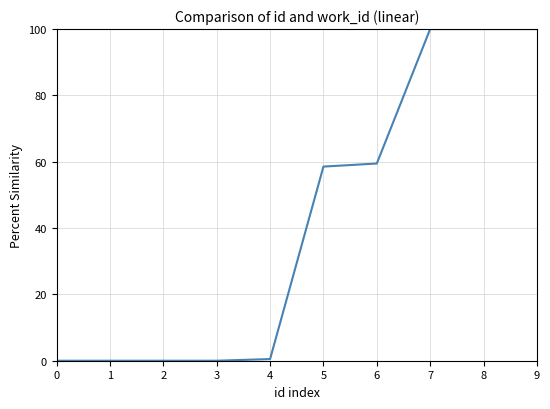

What is the sum of all values?

418.5